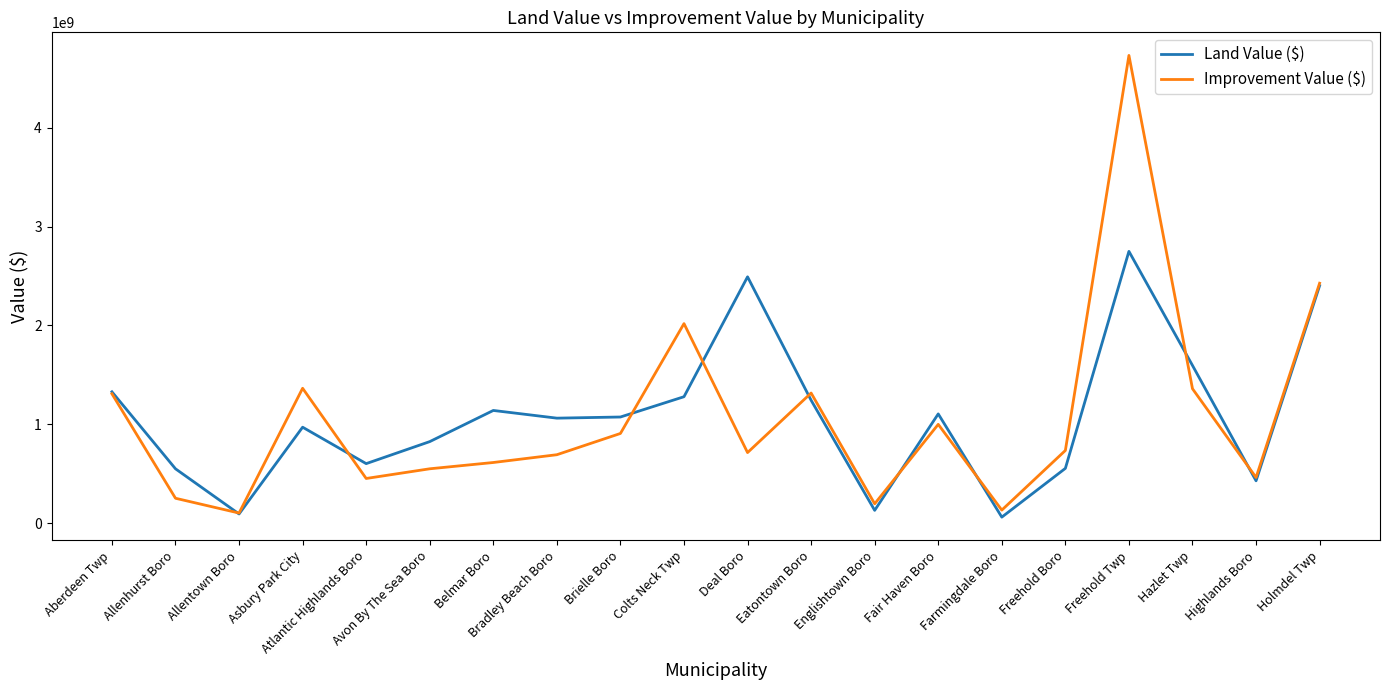

How many distinct data groups are displayed?

2